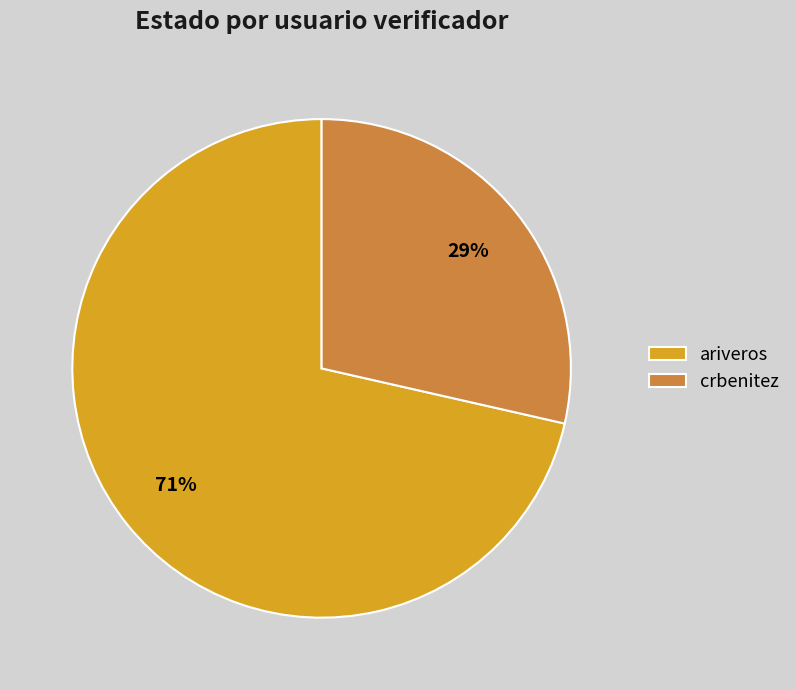

Does crbenitez represent more than half of the total?

No